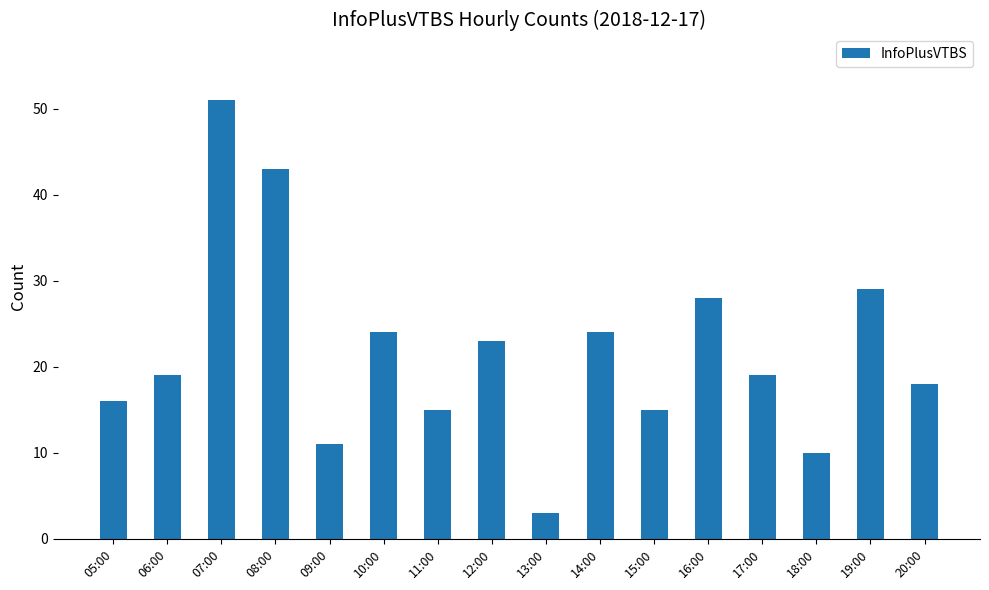

Read the value at 05:00, to the nearest 5.

15